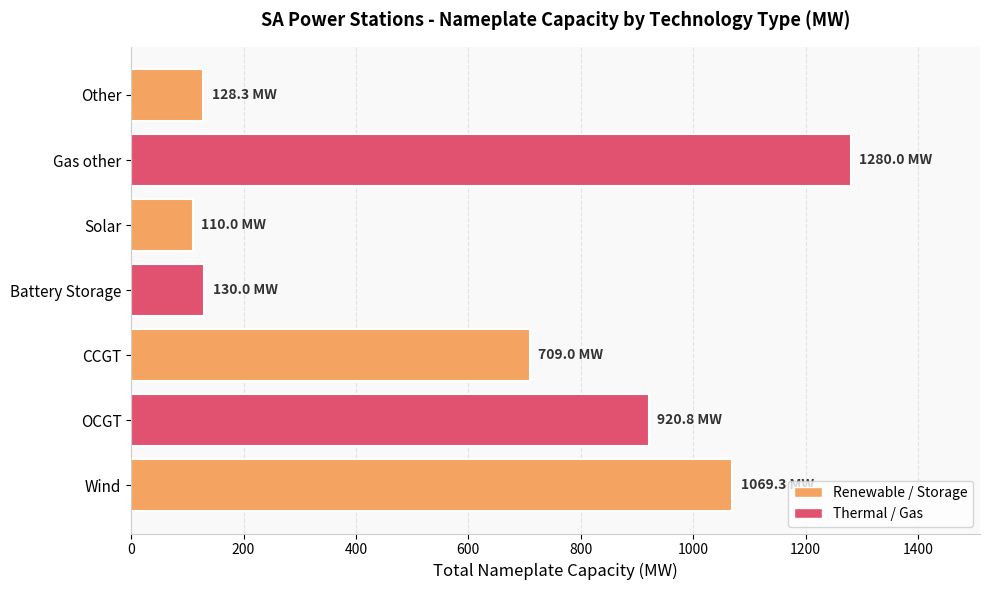

What is the sum of all values?

4347.4